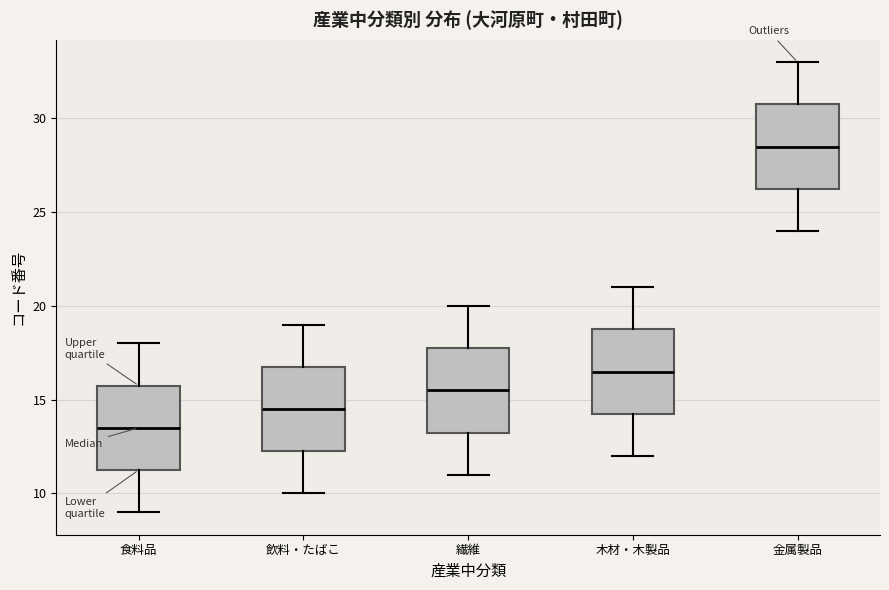

Reading left to right, transcribe this box plot: for each box, give where its median line is, the range the box spans, and where its two whiskers end, as read against the y-axis. The values are not printed on the chart, so give them approximately, as read against the axis.

食料品: median 13.5, box 11.5 to 16.0, whiskers 9.0 to 18.0
飲料・たばこ: median 14.5, box 12.5 to 17.0, whiskers 10.0 to 19.0
繊維: median 15.5, box 13.5 to 18.0, whiskers 11.0 to 20.0
木材・木製品: median 16.5, box 14.5 to 19.0, whiskers 12.0 to 21.0
金属製品: median 28.5, box 26.5 to 31.0, whiskers 24.0 to 33.0